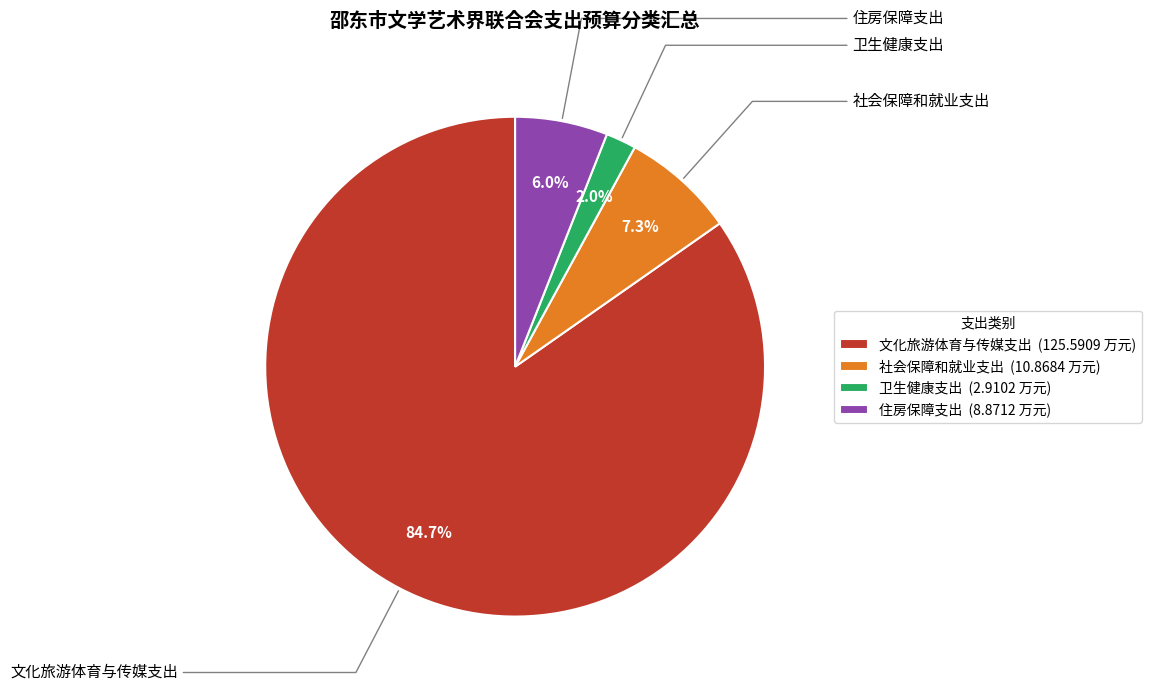

How many slices are in this pie chart?

4